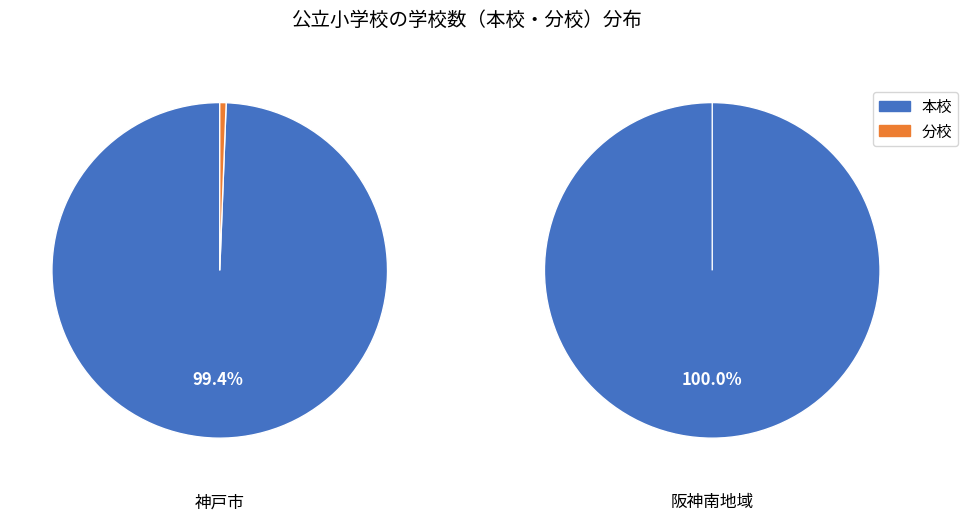

At 9, list the series in order from smallest to largest.

分校, 本校